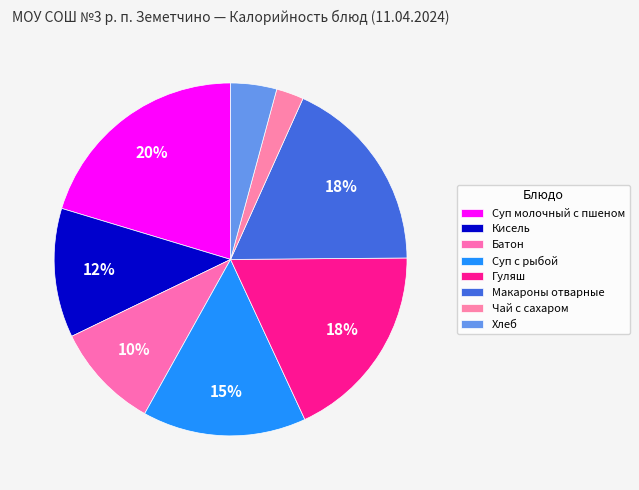

Which slice is the smallest?

Чай с сахаром